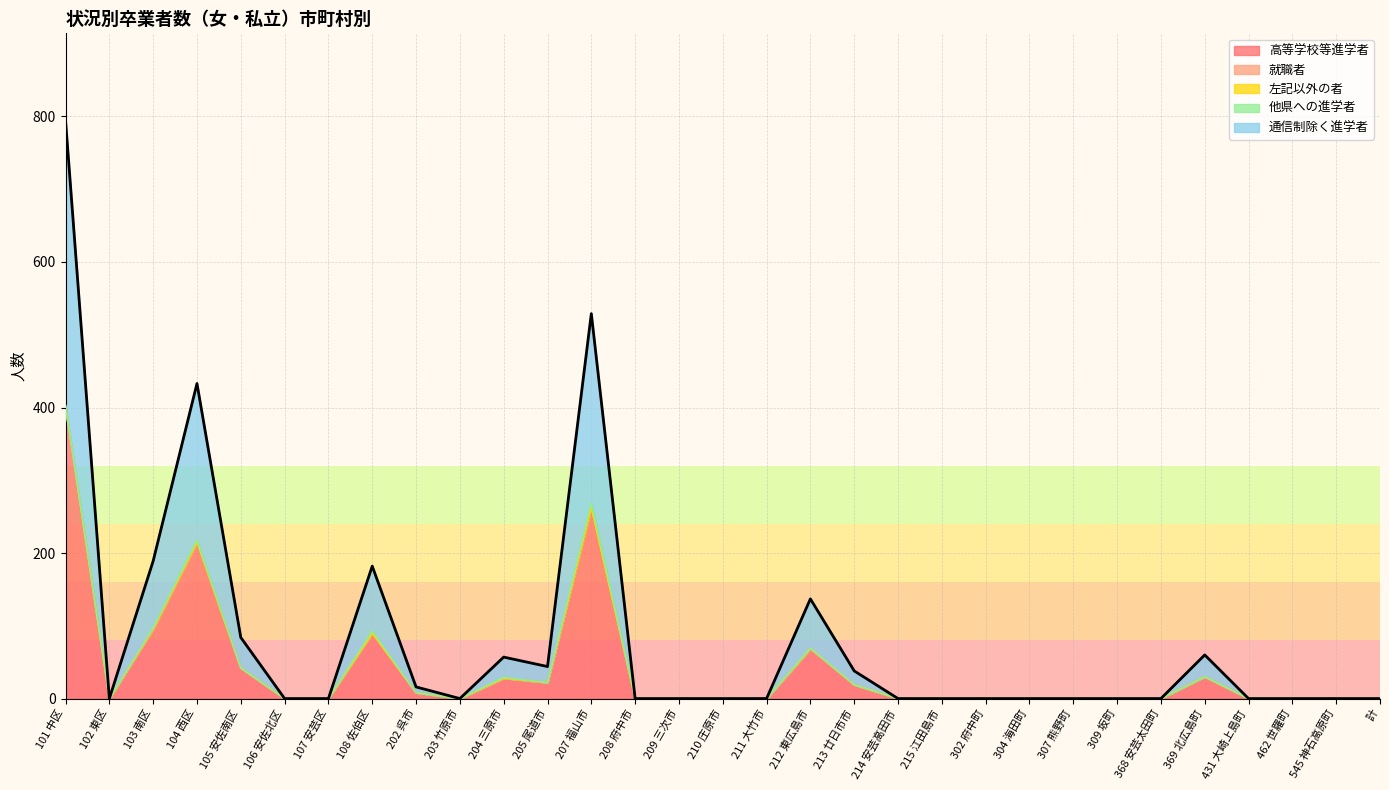

Between 102 東区 and 105 安佐南区, which series saw the biggest shift?

高等学校等進学者